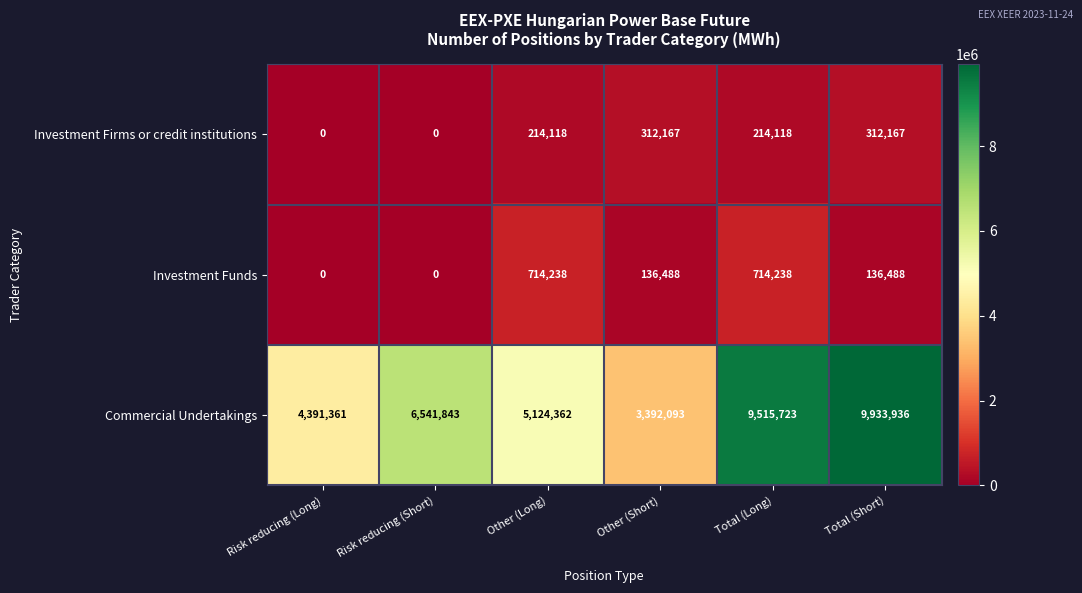

Which label corresponds to the largest value in the chart?

Total (Short)